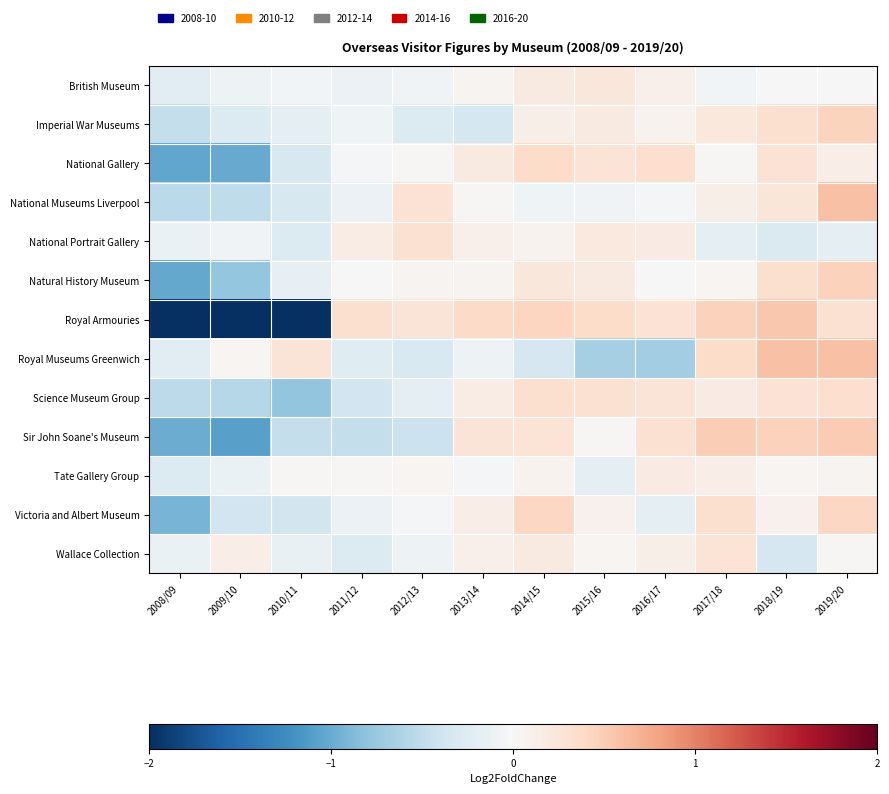

Which series has the widest spread of values?

Royal Armouries